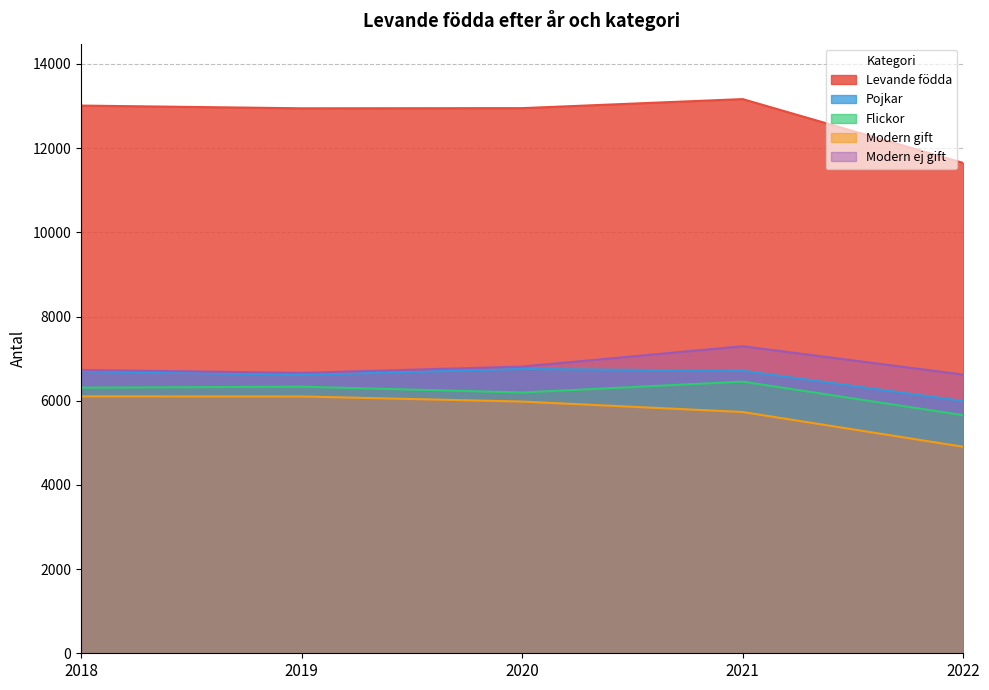

The Modern ej gift series shows 6662 at 2019. True or false?

True